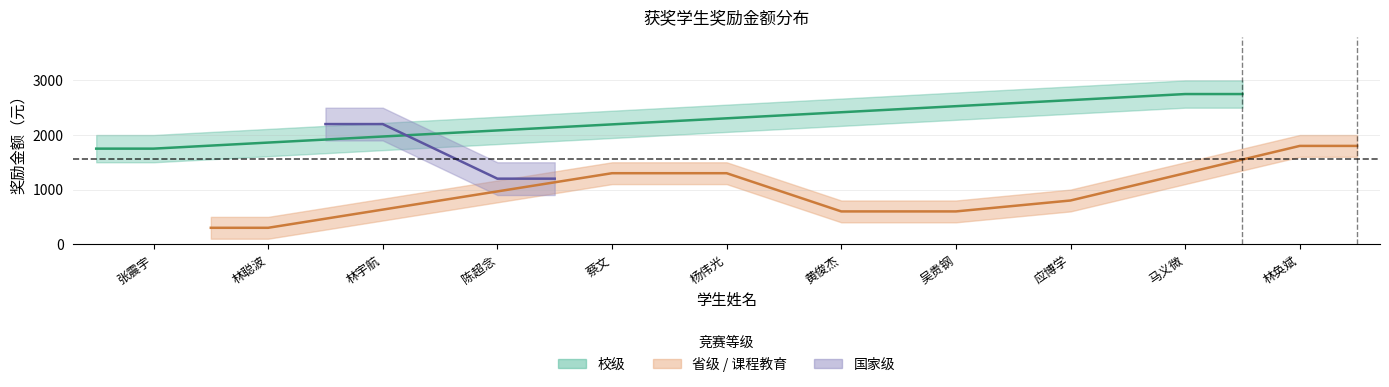

What is the average value?

1555